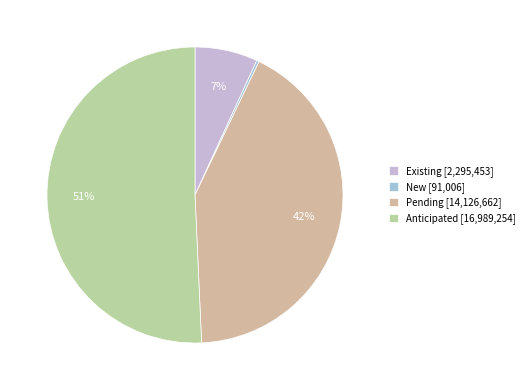

What is the change in value from Existing to Pending?

+11831209.0